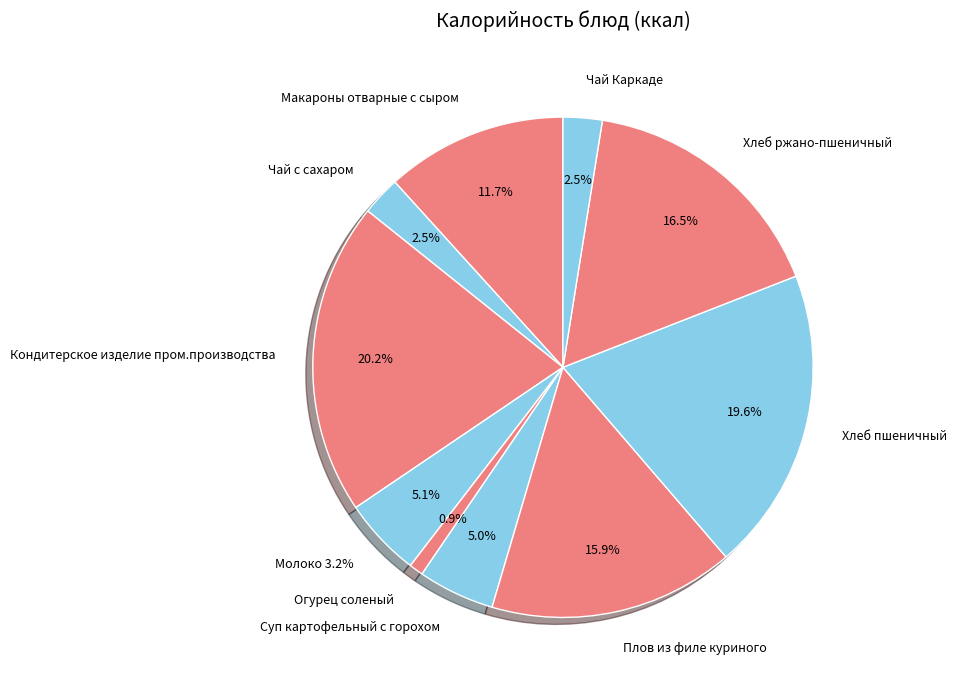

What percentage is NOT represented by Чай с сахаром?

97.5%